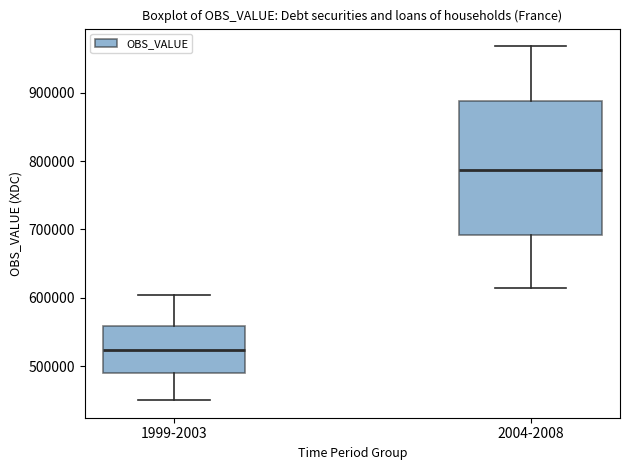

Where does the lower whisker of the box for 2004-2008 end on the y-axis? The values are not printed on the chart, so give them approximately, as read against the axis.

610000